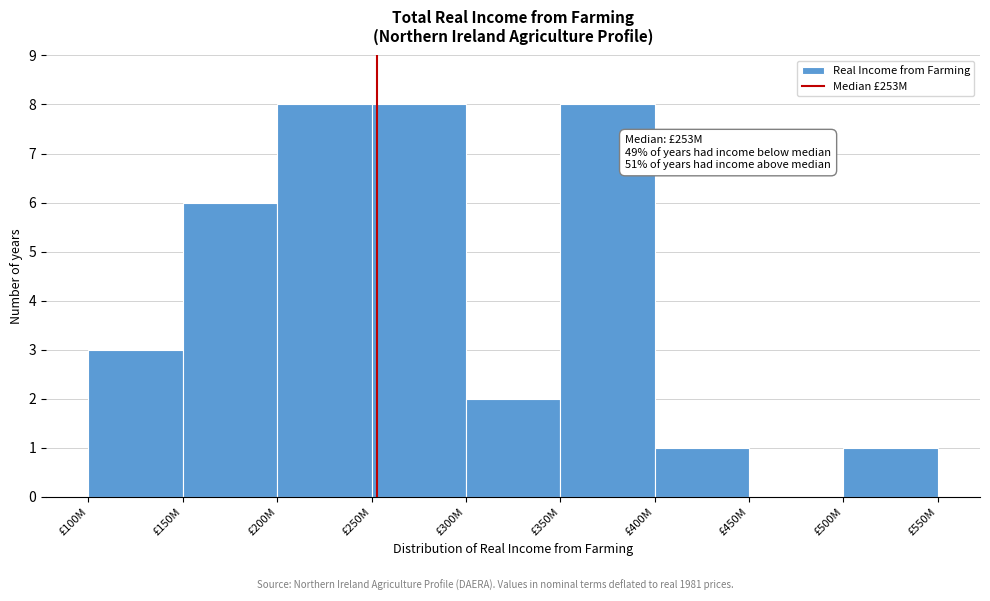

Reading right to left, what are all the values shown in this chart?

£500M=1	£450M=0	£400M=1	£350M=8	£300M=2	£250M=8	£200M=8	£150M=6	£100M=3